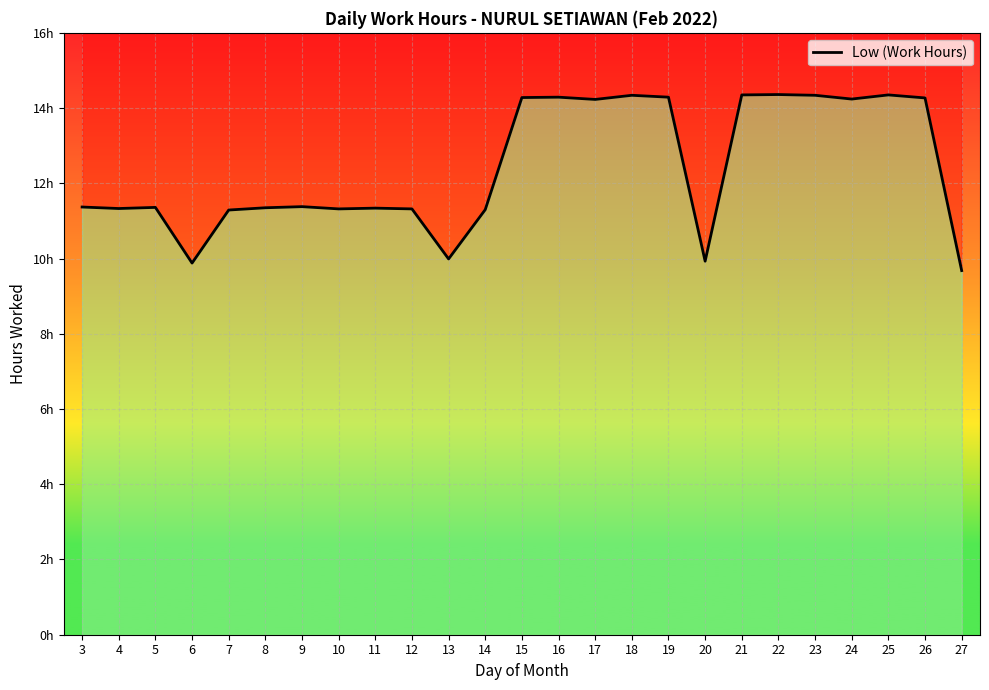

What is the difference between the maximum and minimum values?

4.7